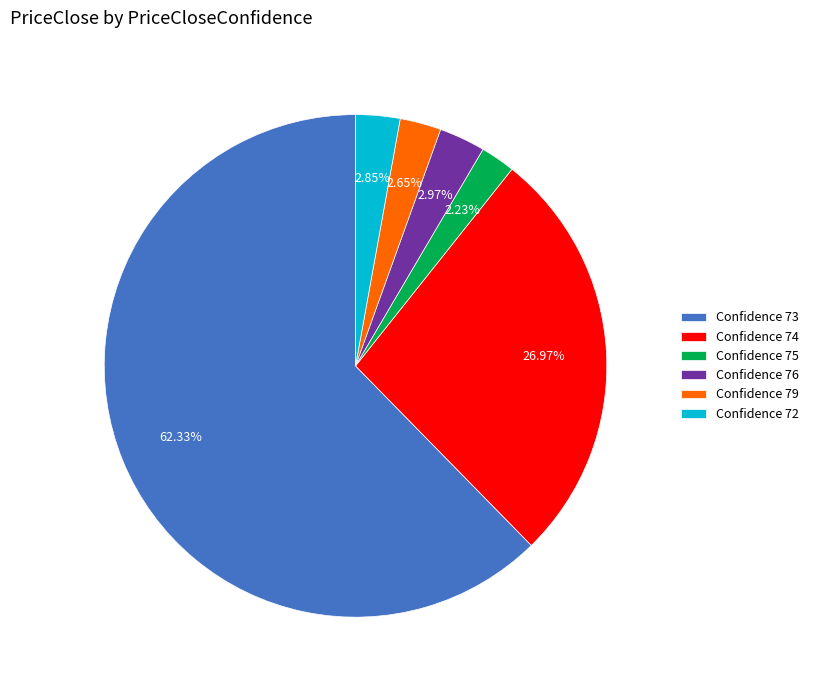

Approximately how many times larger is the value at Confidence 72 compared to Confidence 76?

1.0